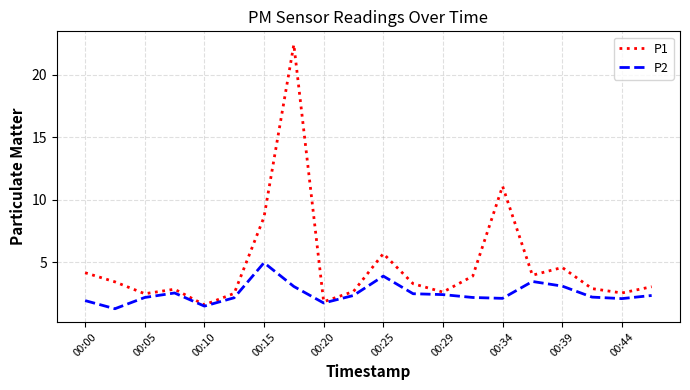

Rank the series by their maximum value, from highest to lowest.

P1, P2